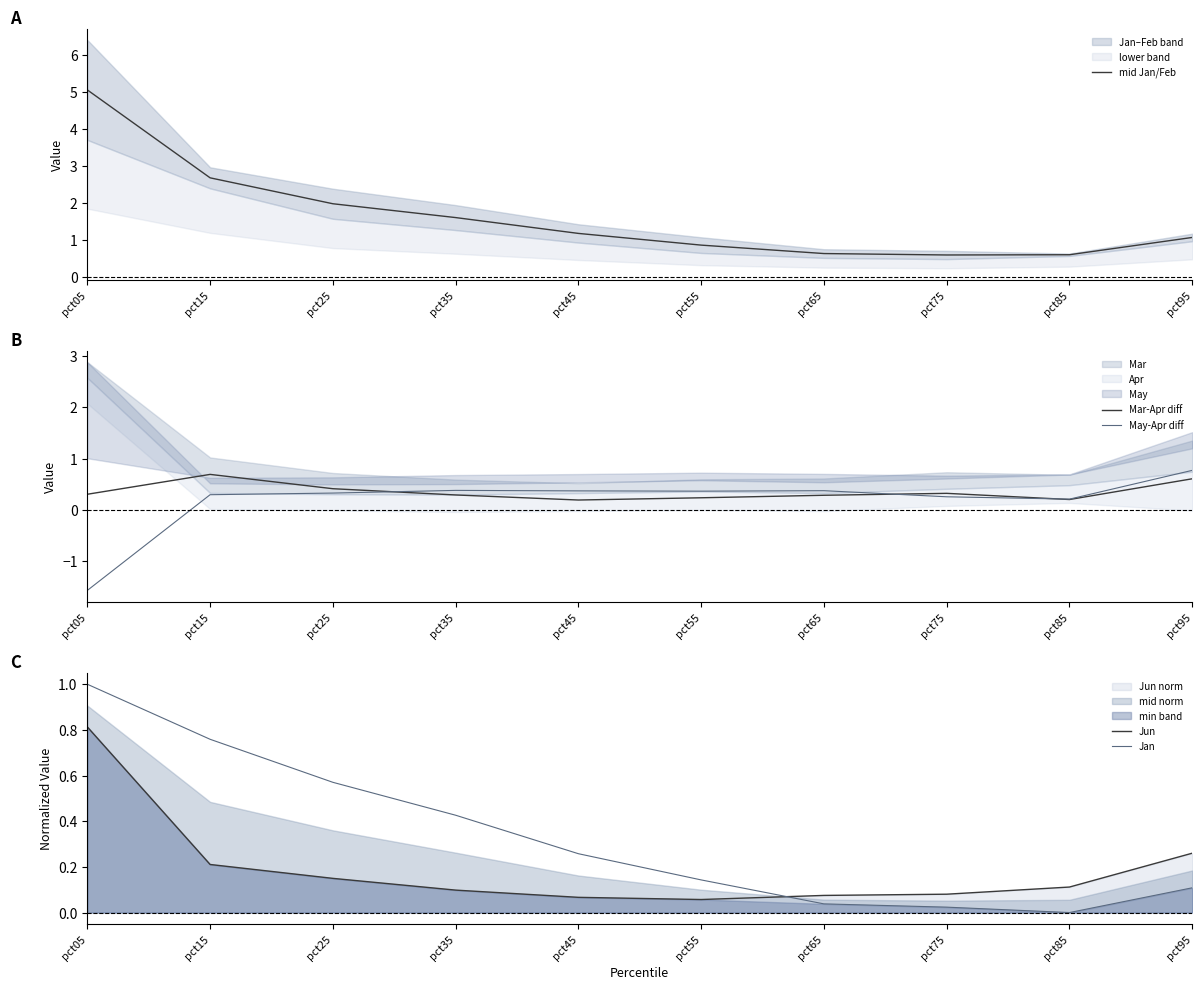

List the series in order of their peak value, highest first.

mid Jan/Feb, Jan, Jun, May-Apr diff, Mar-Apr diff